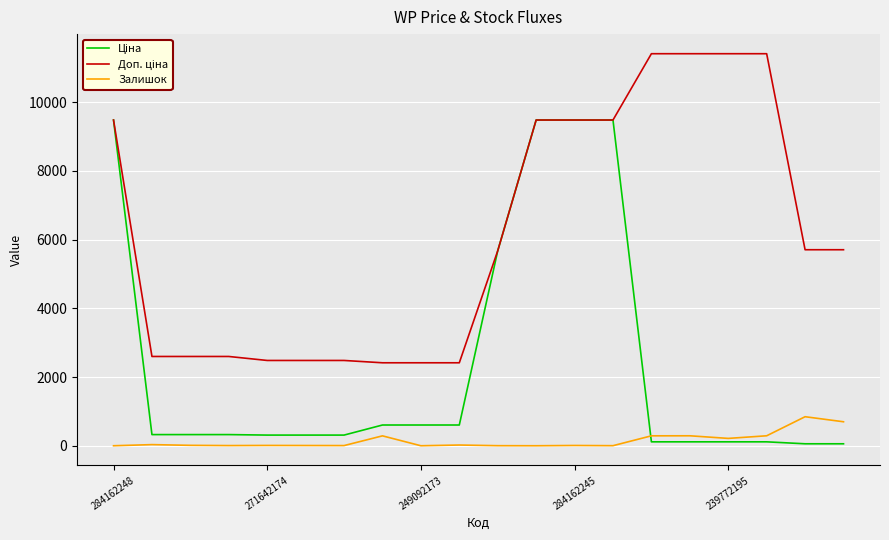

What is the greatest value displayed?

11410.0